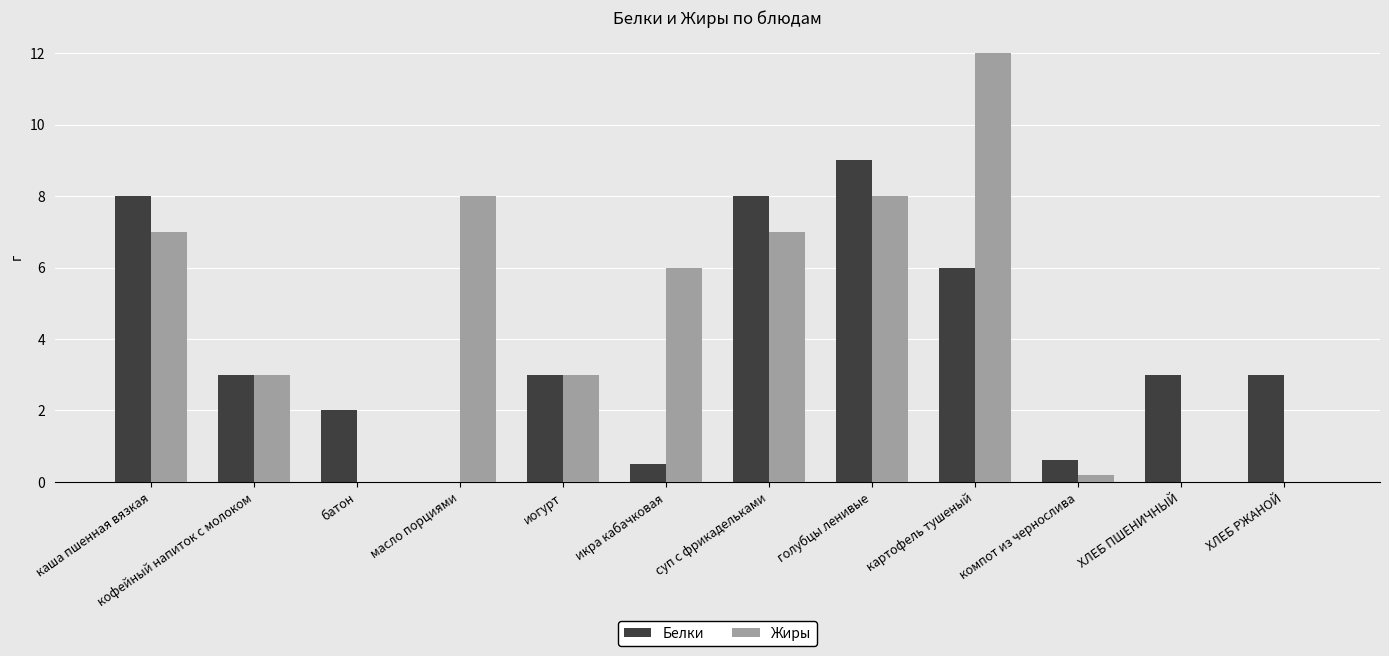

Reading left to right, what are all the values shown in this chart?

Белки: 8.0	3.0	2.0	0.0	3.0	0.5	8.0	9.0	6.0	0.6	3.0	3.0
Жиры: 7.0	3.0	0.0	8.0	3.0	6.0	7.0	8.0	12.0	0.2	0.0	0.0